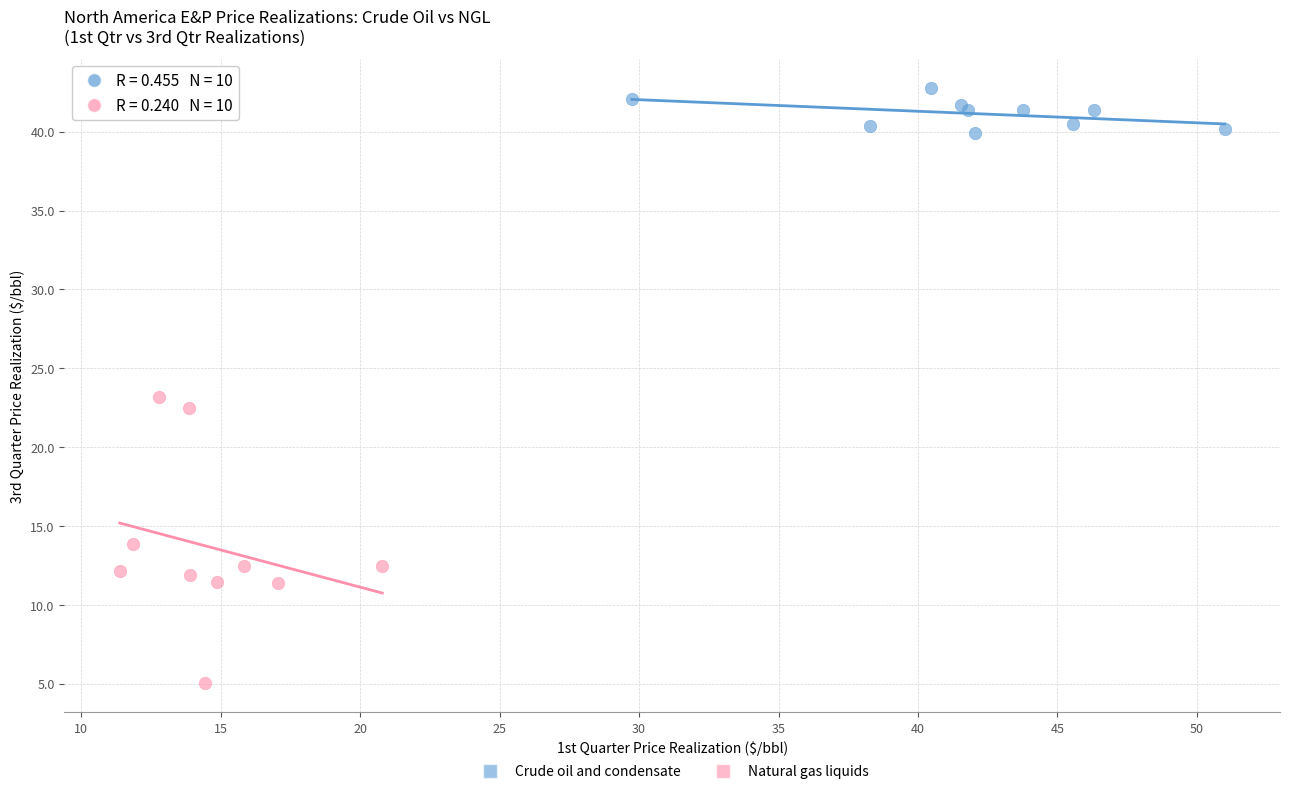

Which series contains the highest Y value?

Crude oil and condensate